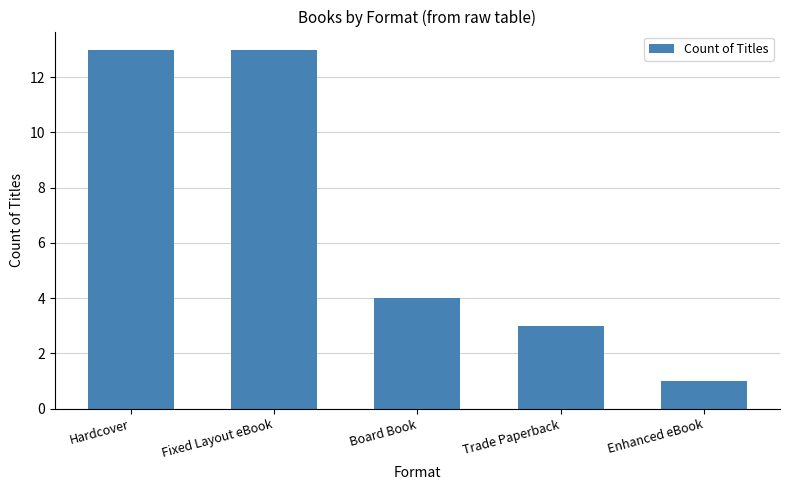

Which label corresponds to the smallest value in the chart?

Enhanced eBook